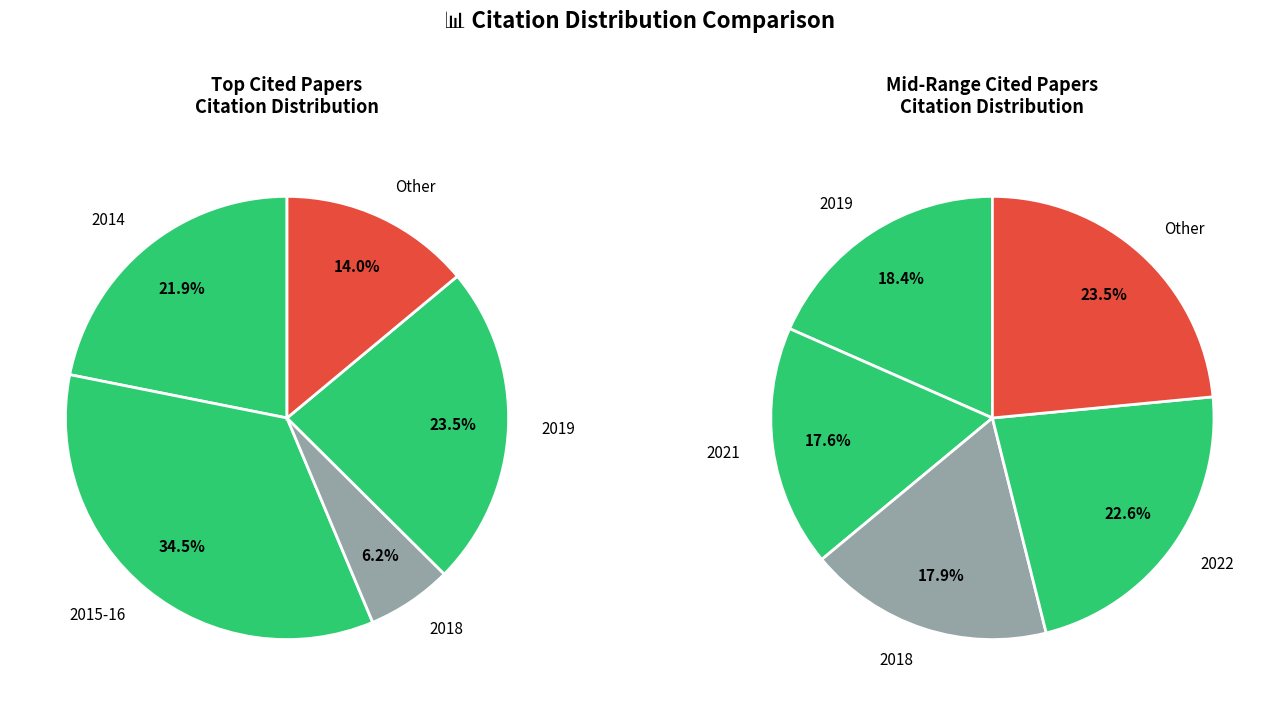

Is it true that 6 is 9% of the pie?

True